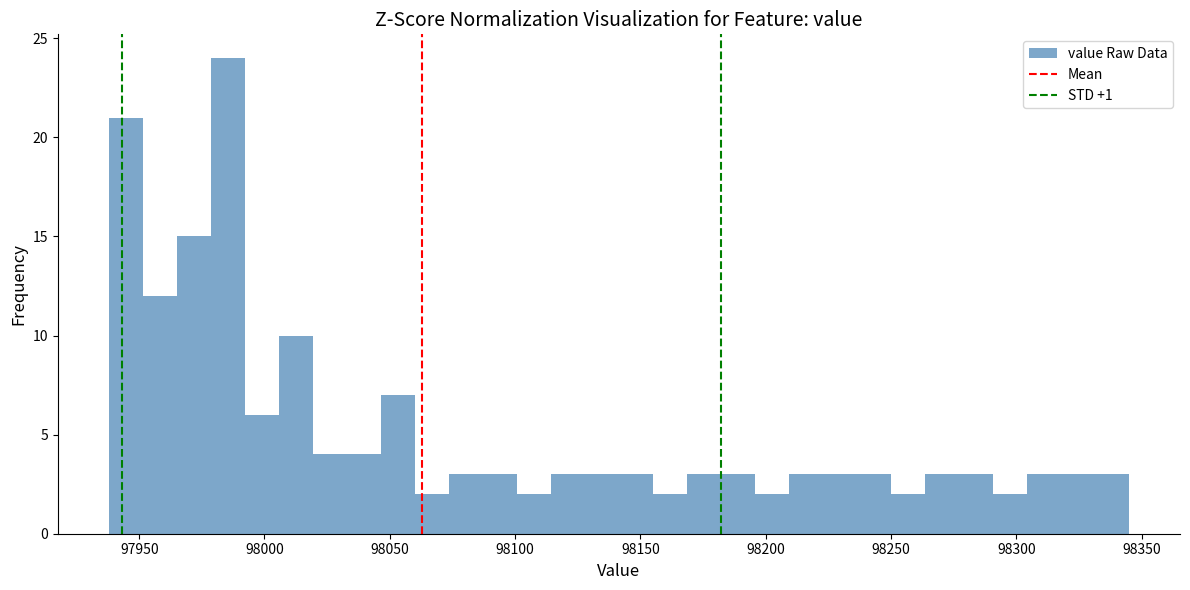

Around what value on the x-axis is the tallest bar? Give the approximate position of its centre, as read against the axis.

97985